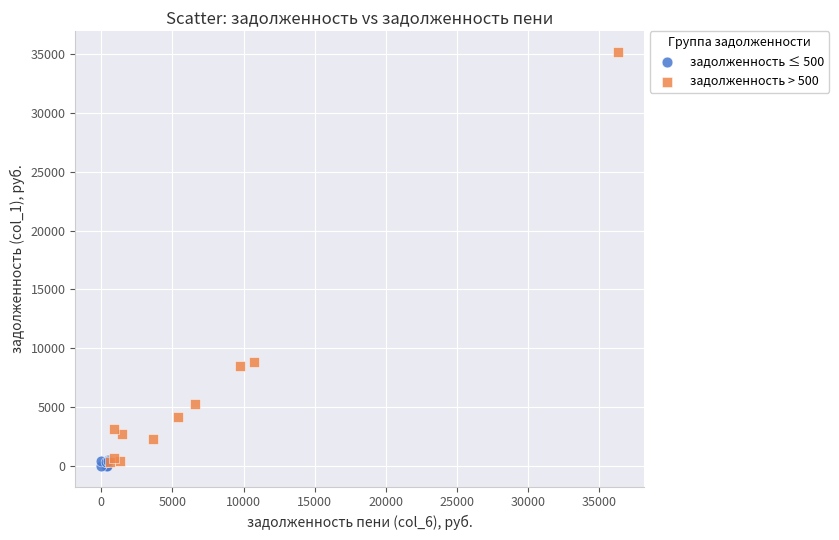

Which series reaches the maximum Y coordinate?

задолженность > 500